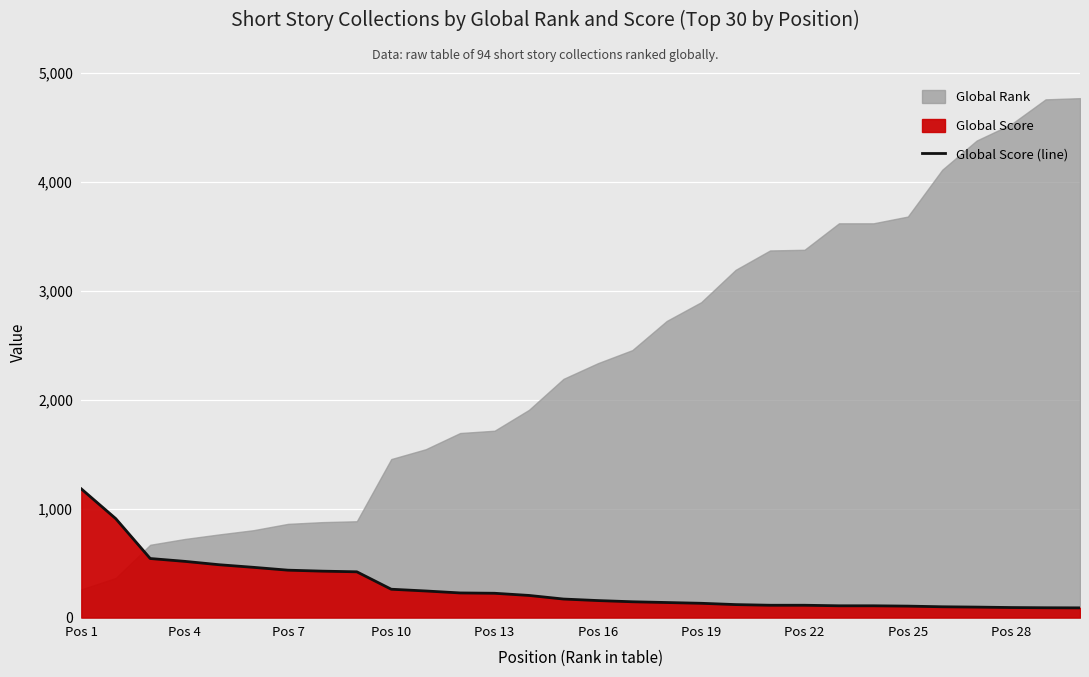

At which category does the chart reach its peak across all series?

Pos 1